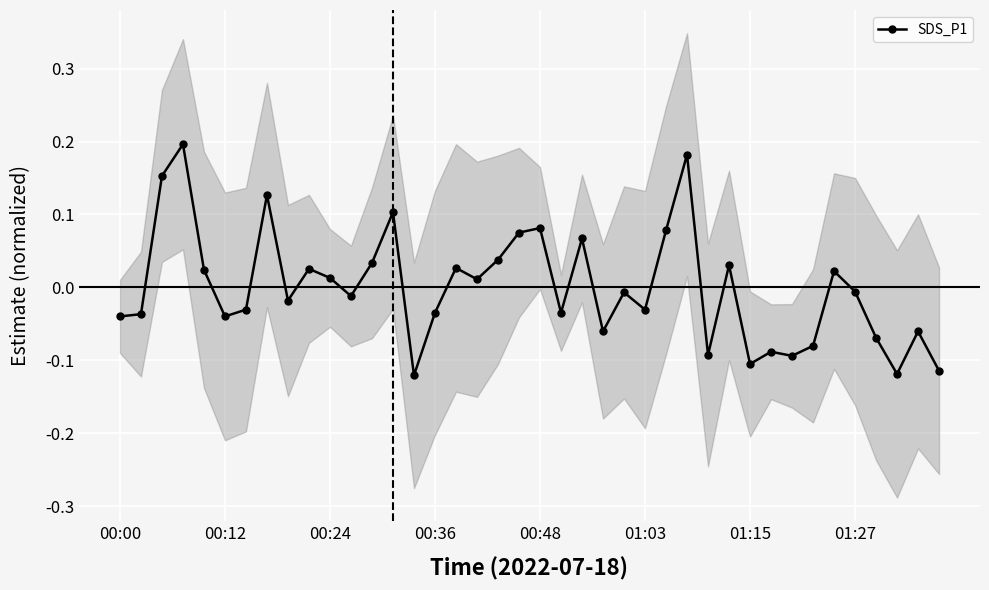

How many interior local valleys (lower than both neighbors) does the data have?

12